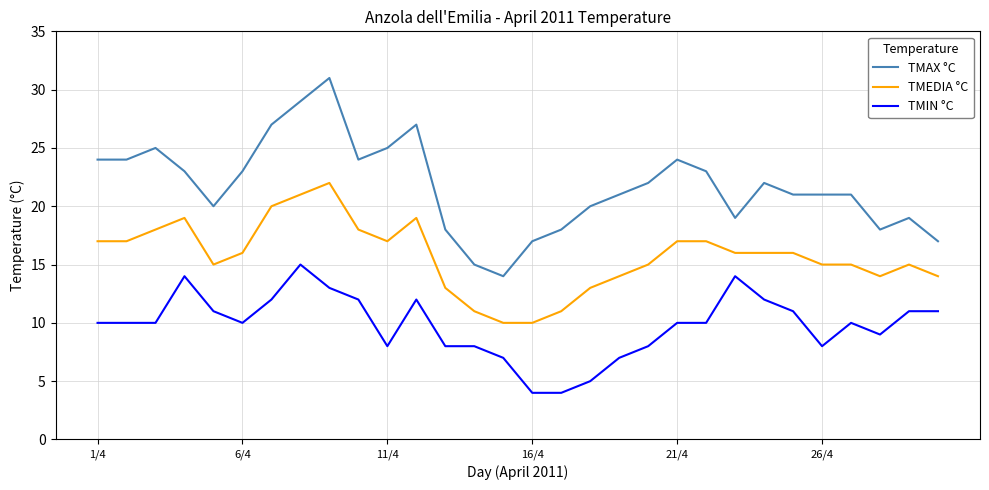

Which series has the largest total across all categories?

TMAX °C